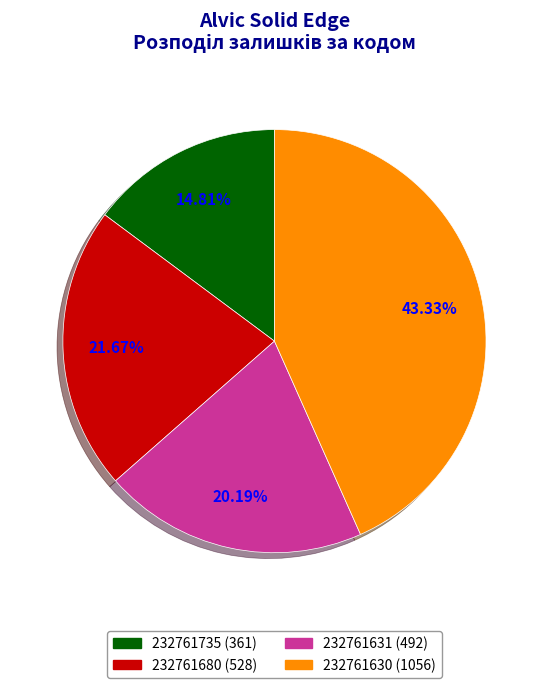

Which category has the biggest portion of the pie?

232761630